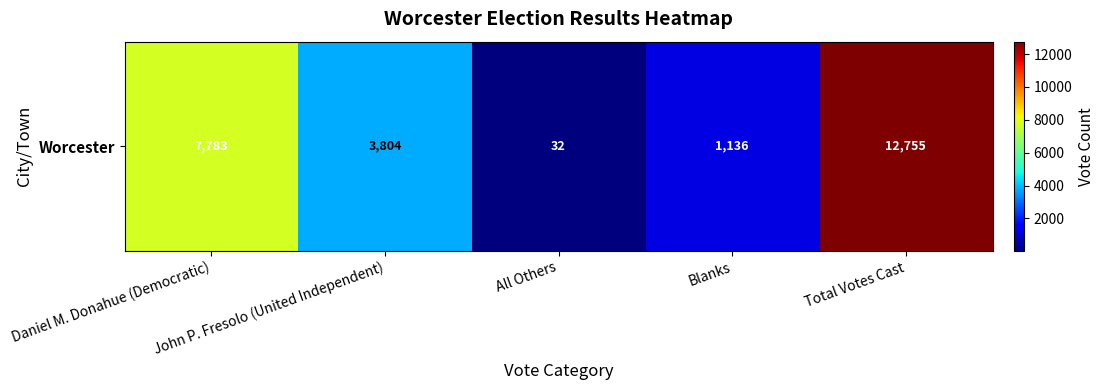

The chart shows a value of 12755 at Total Votes Cast. True or false?

True